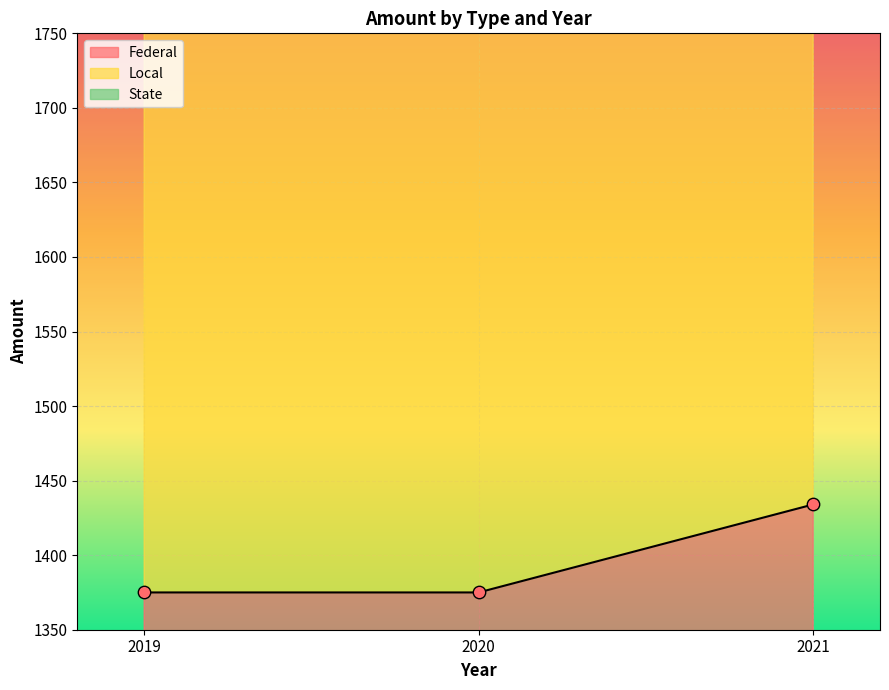

At which category is the sum across all series the highest?

2021